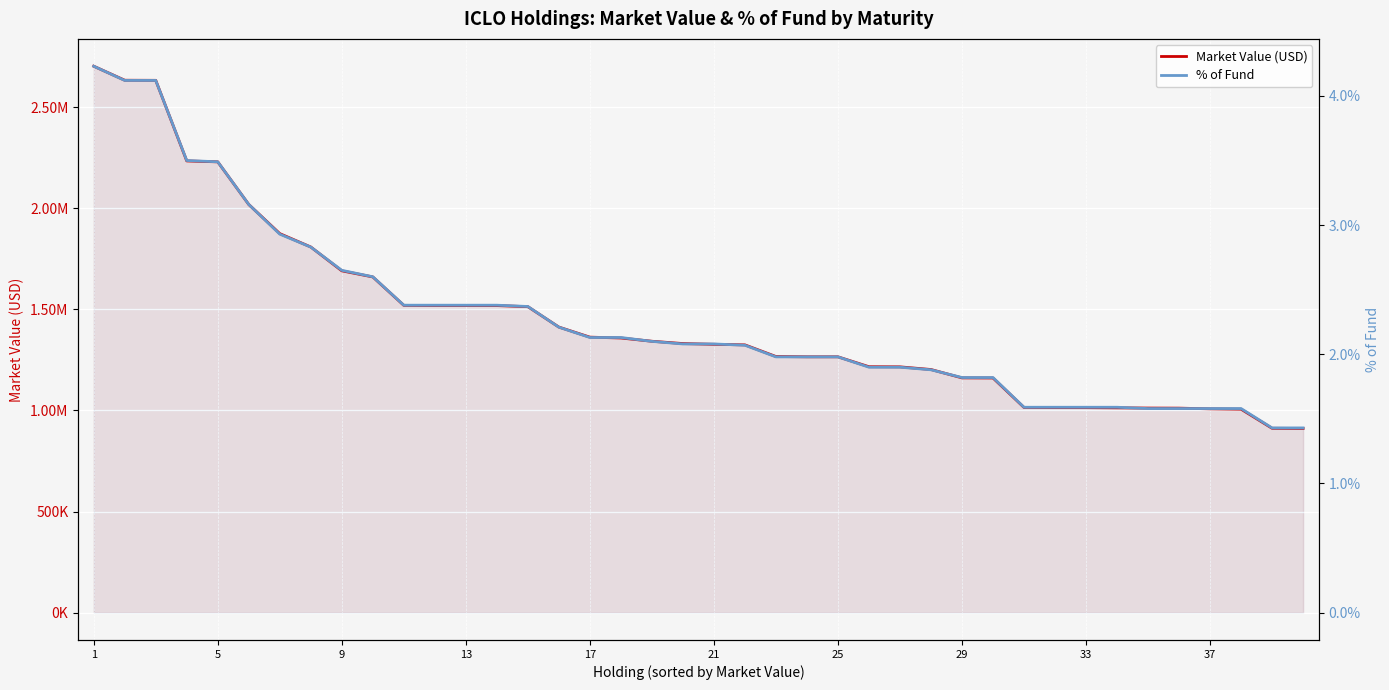

What are all the series names shown in the legend?

Market Value (USD), % of Fund